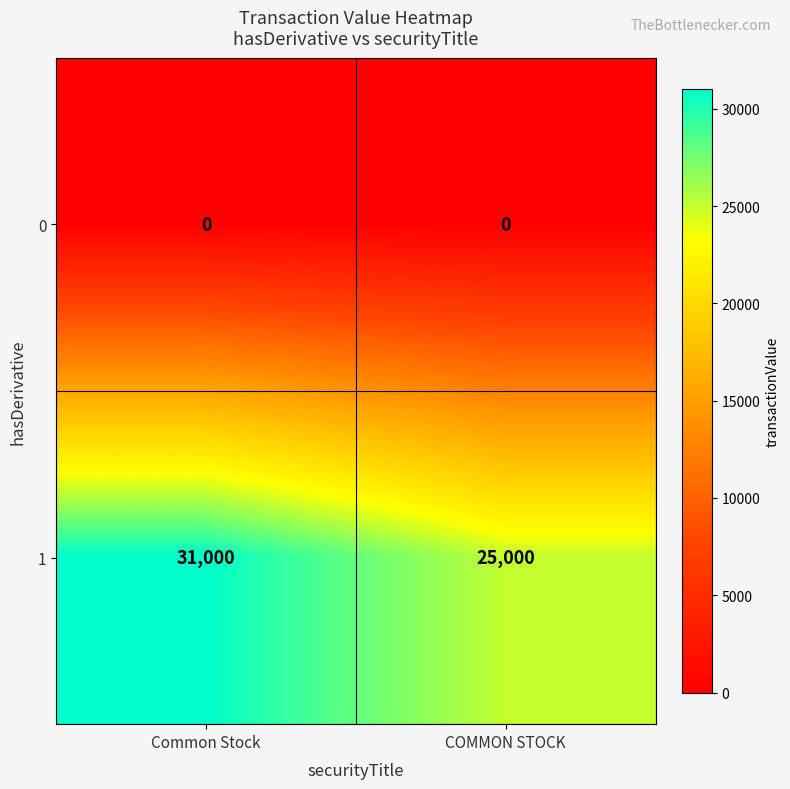

Reading left to right, what are all the values shown in this chart?

0: Common Stock=0	COMMON STOCK=0
1: Common Stock=31000	COMMON STOCK=25000